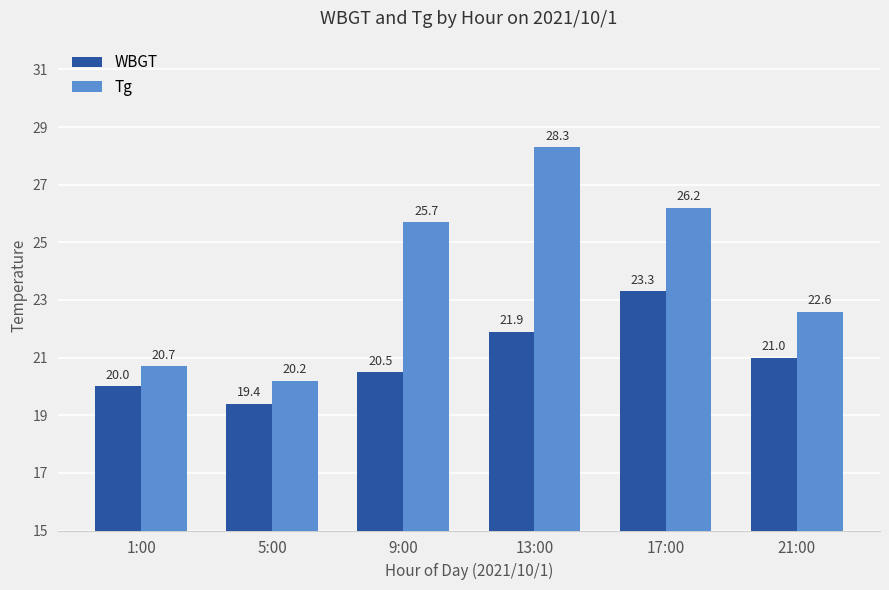

What are all the series names shown in the legend?

WBGT, Tg